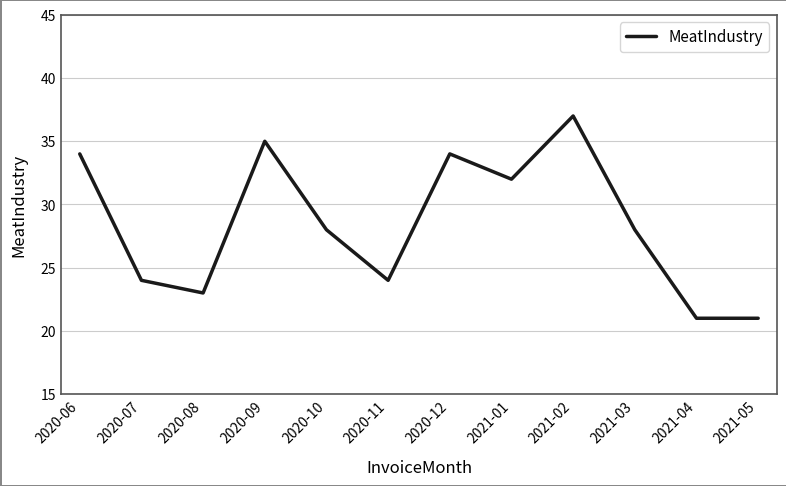

What is the difference between the values at 2020-08 and 2021-04?

2